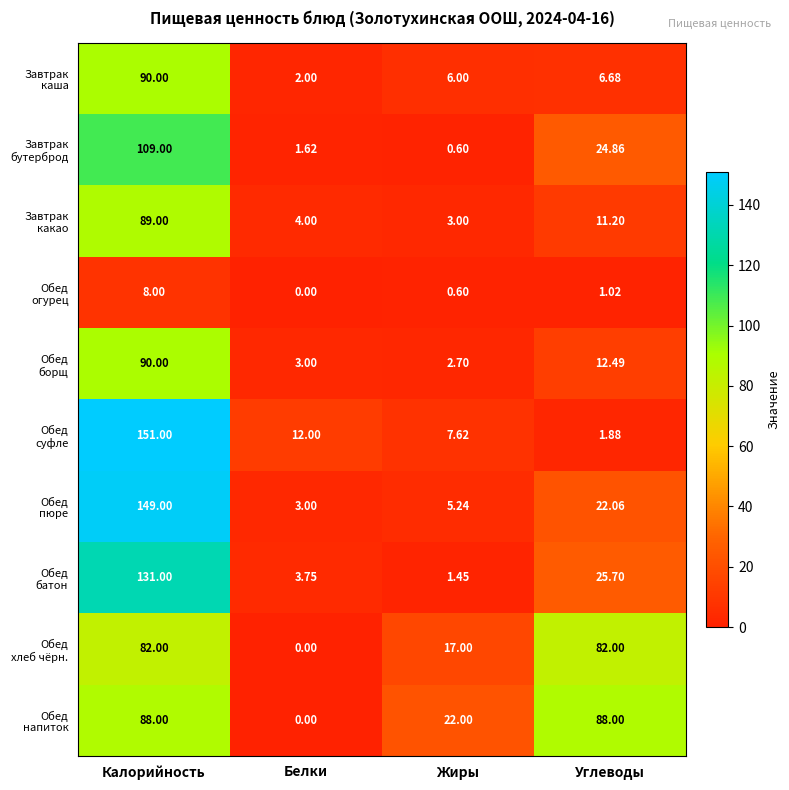

Which label corresponds to the smallest value in the chart?

Белки